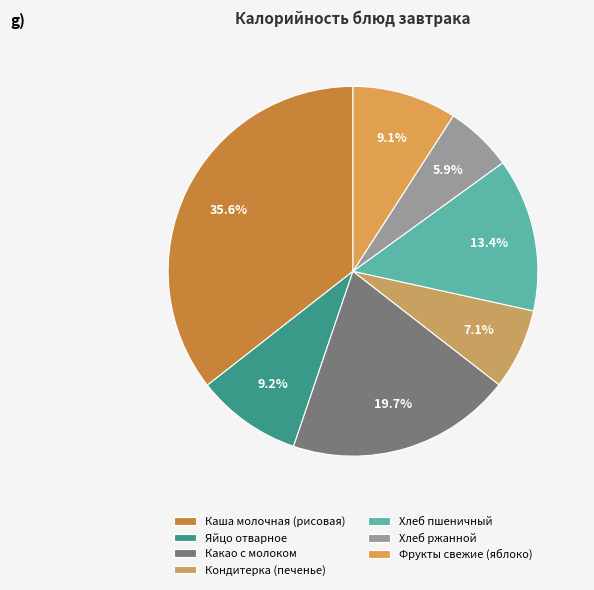

How many slices are in this pie chart?

7